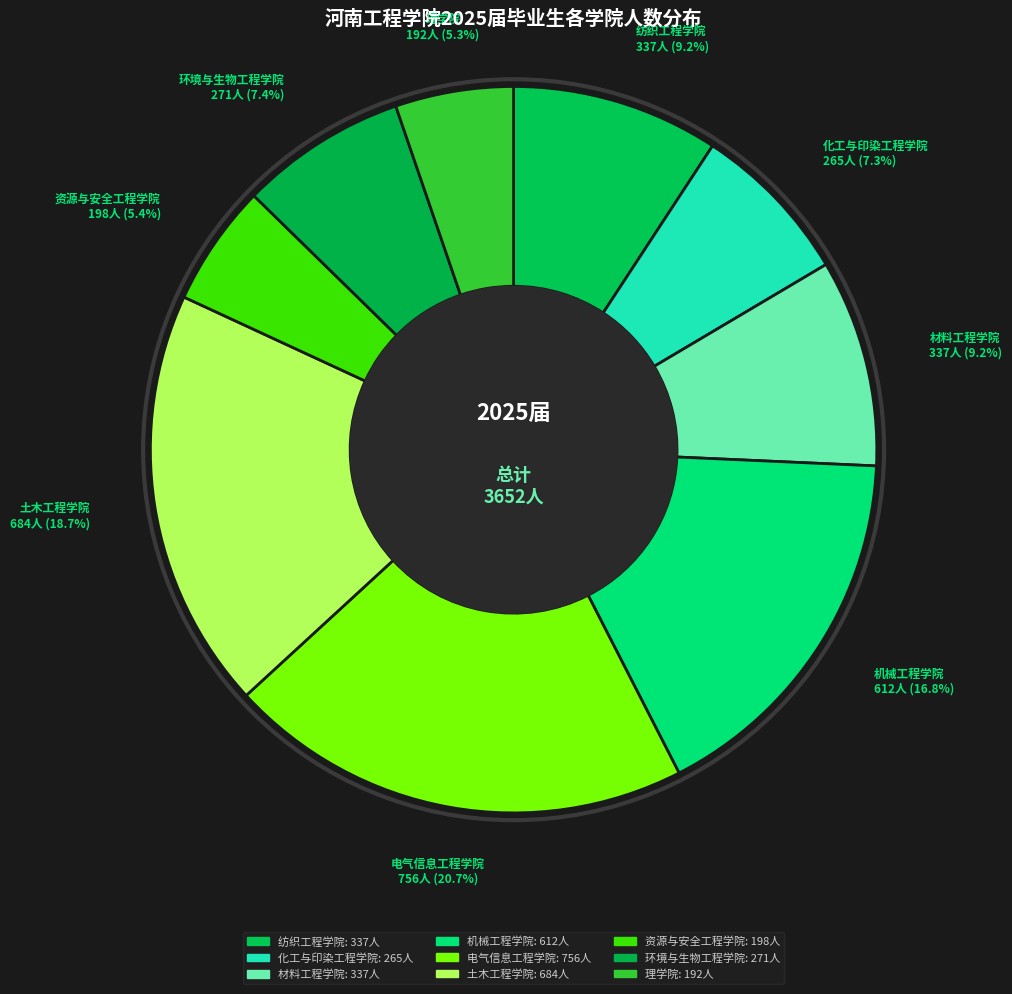

What percentage is the 环境与生物工程学院 slice, to the nearest percent?

7%